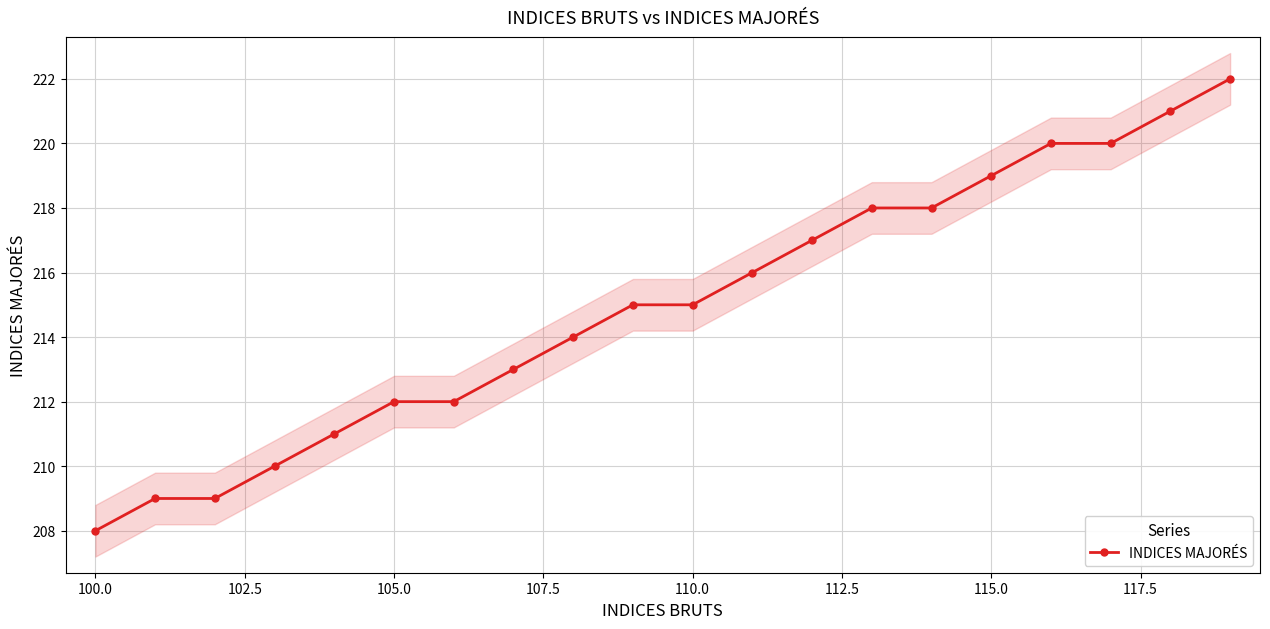

What is the maximum value for INDICES MAJORÉS?

222